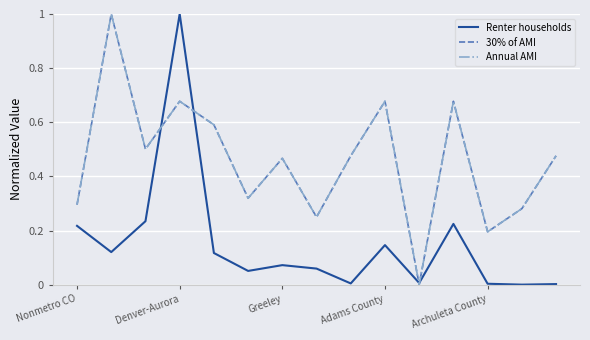

Count the 30% of AMI values in the range 0 to 1.

15